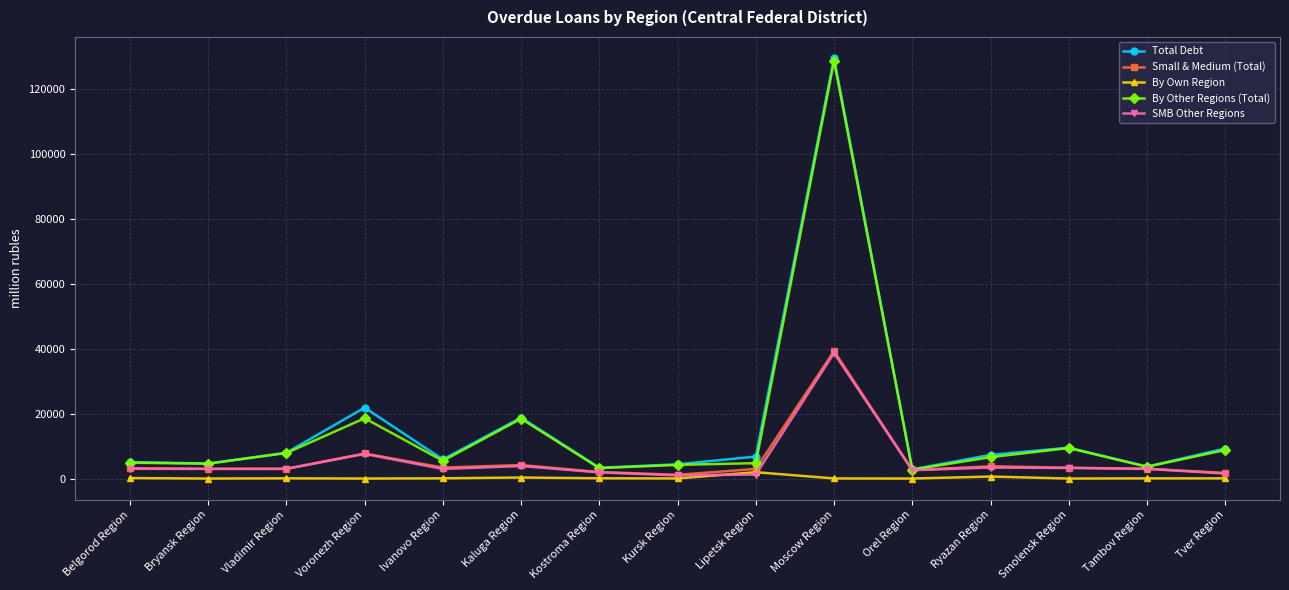

Which category has the highest value in the By Other Regions (Total) series?

Moscow Region